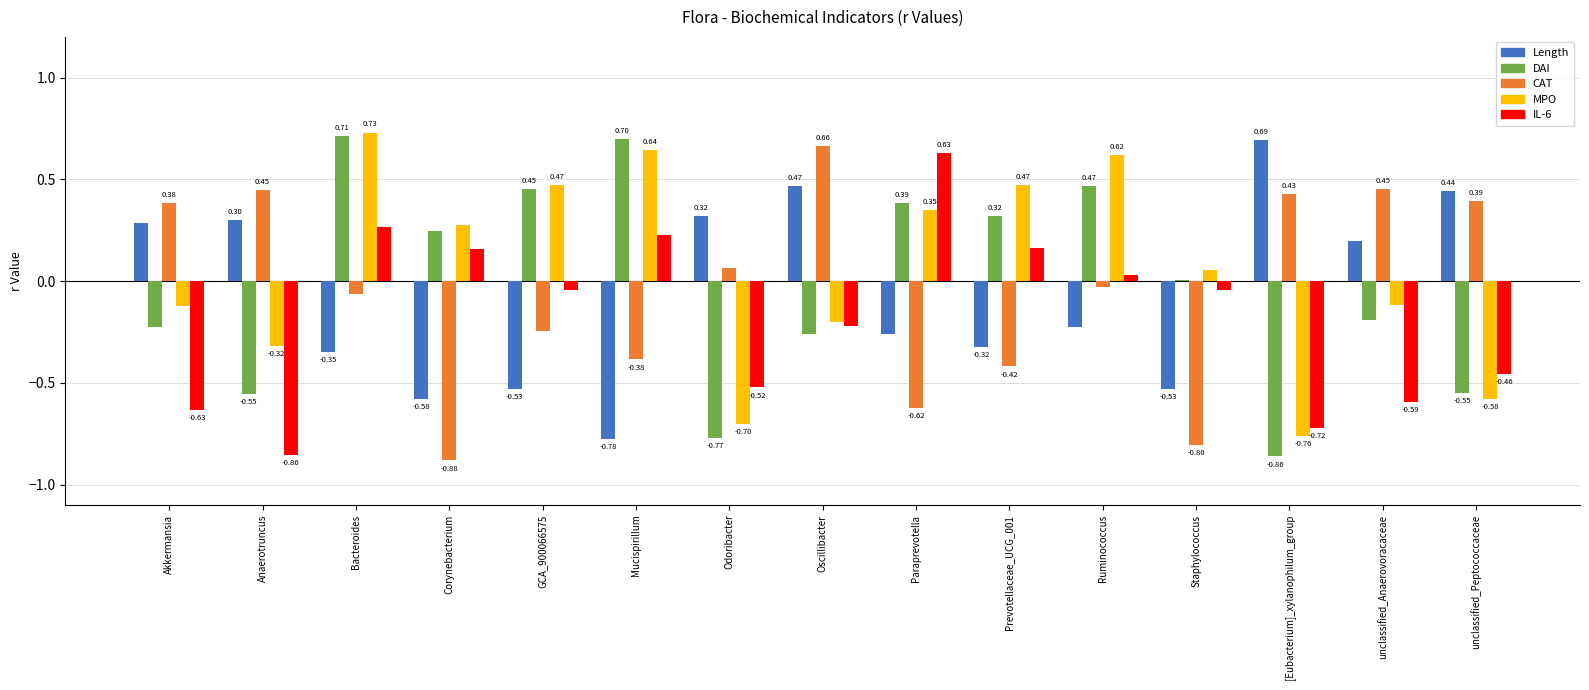

Rank the series at Akkermansia from highest to lowest value.

CAT, Length, MPO, DAI, IL-6